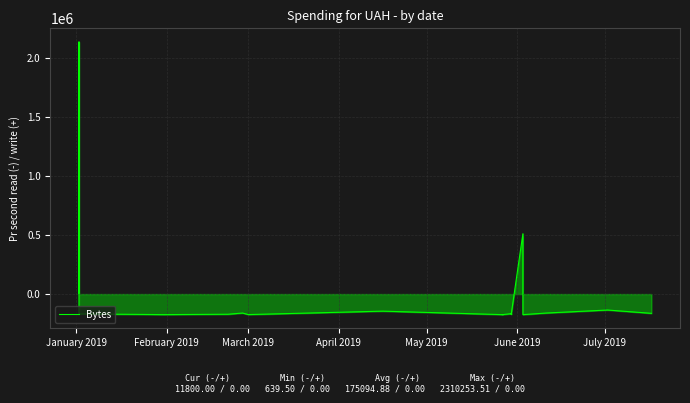

How many interior local peaks (higher than both neighbors) does the data have?

7